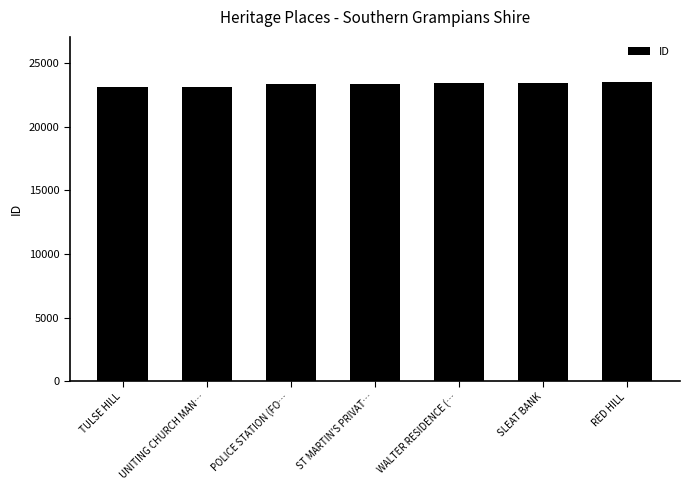

What is the label of the 2nd bar from the left?

UNITING CHURCH MAN…